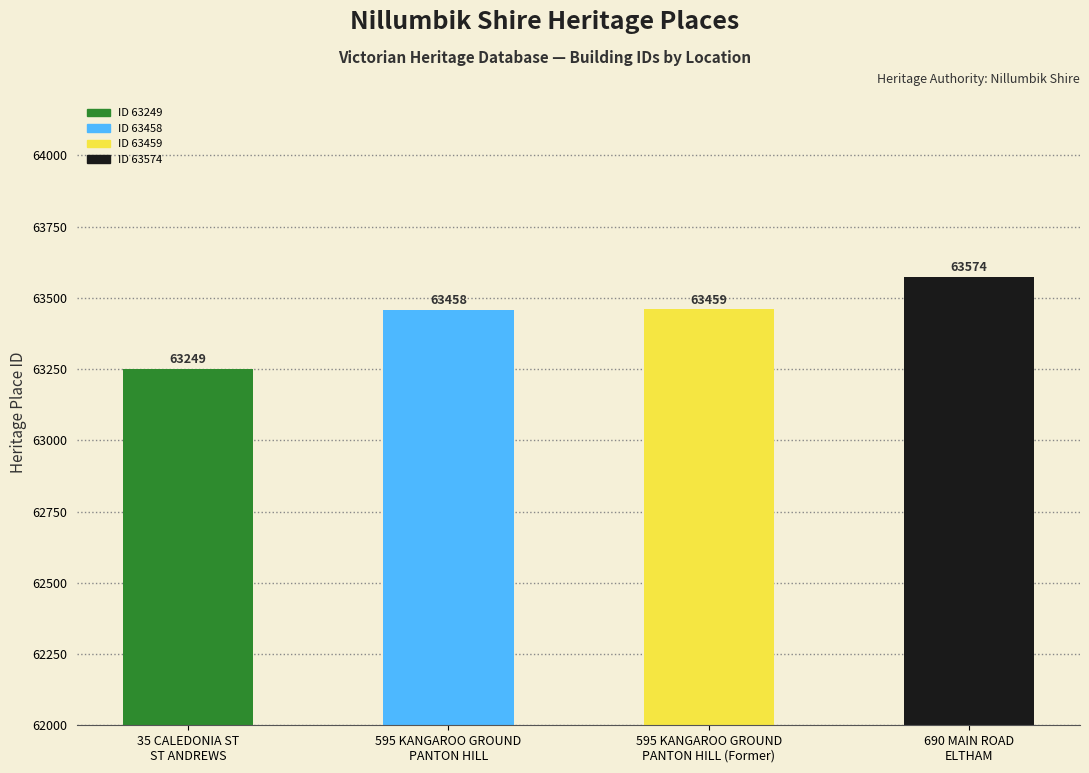

What is the greatest value displayed?

63574